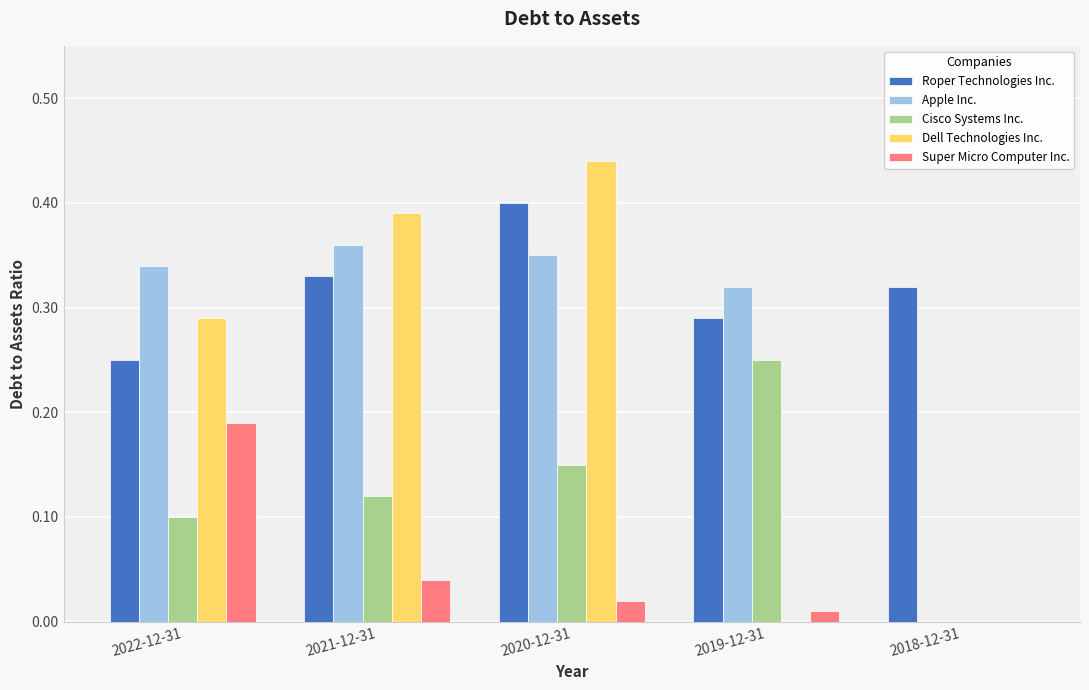

Are the bars grouped side by side (vs. stacked)?

Yes